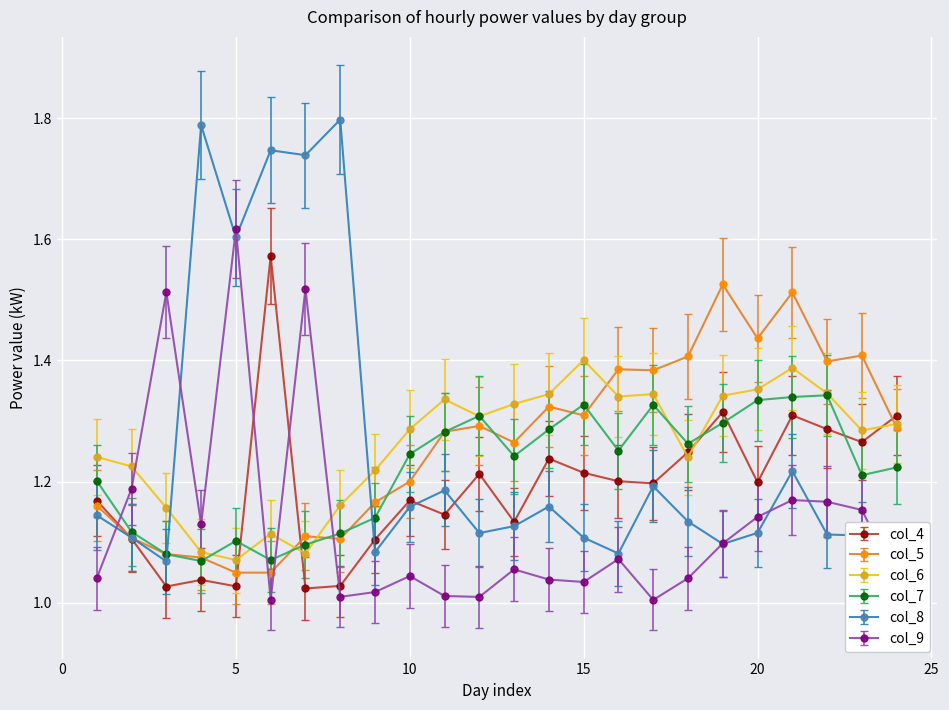

True or false: col_7 and col_6 intersect in this chart.

True